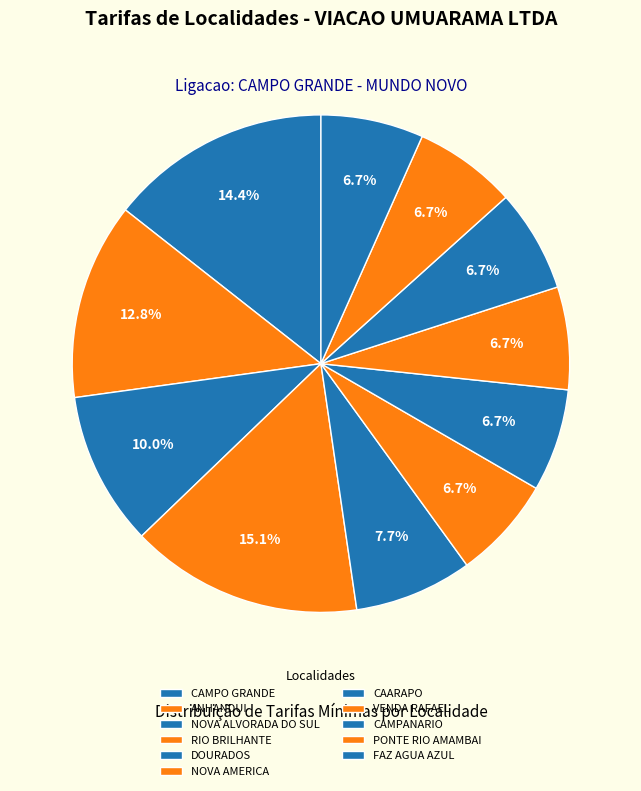

How many segments does this pie chart have?

11